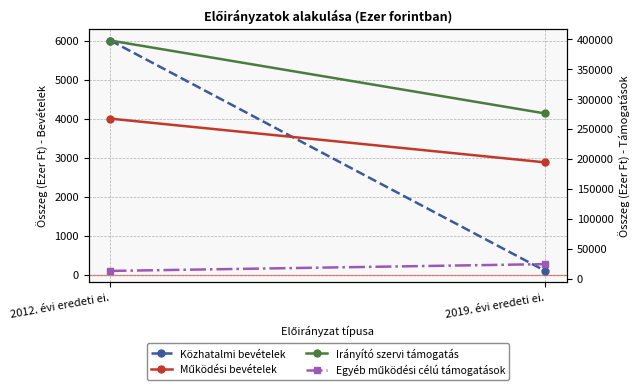

What is the label of the 2nd point from the right?

2012. évi eredeti ei.